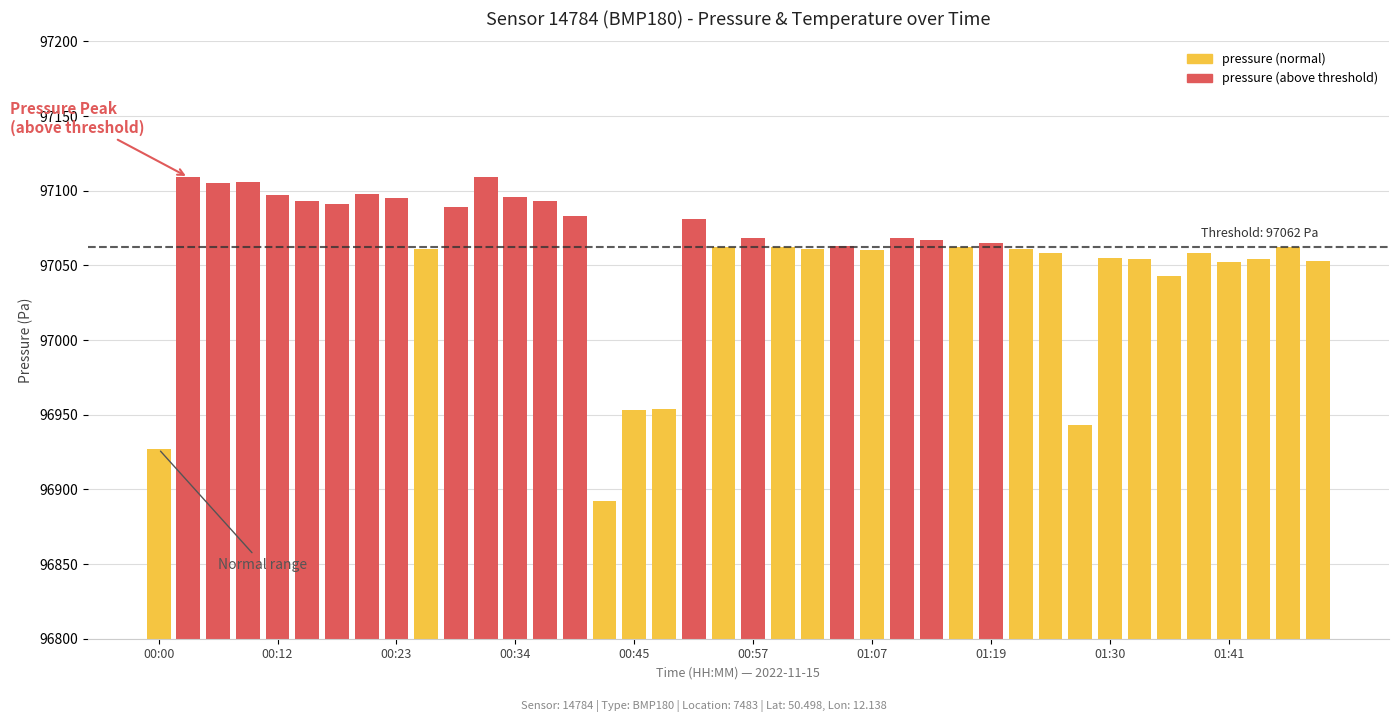

What is the value of the 16th bar from the left?

96892